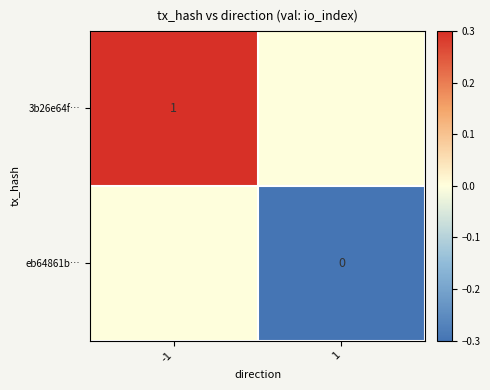

Is it true that 3b26e64f… equals 2 at -1?

False